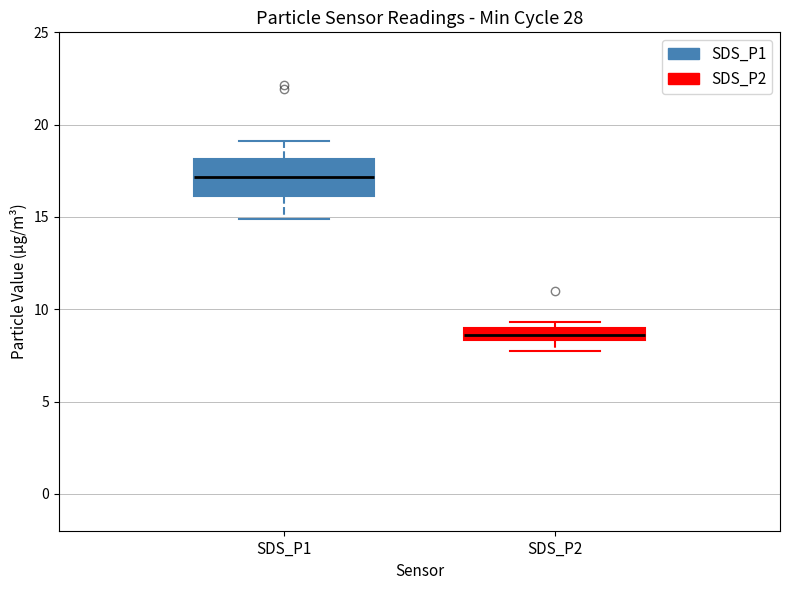

Which box is the tallest, from its lower edge to its upper edge?

SDS_P1